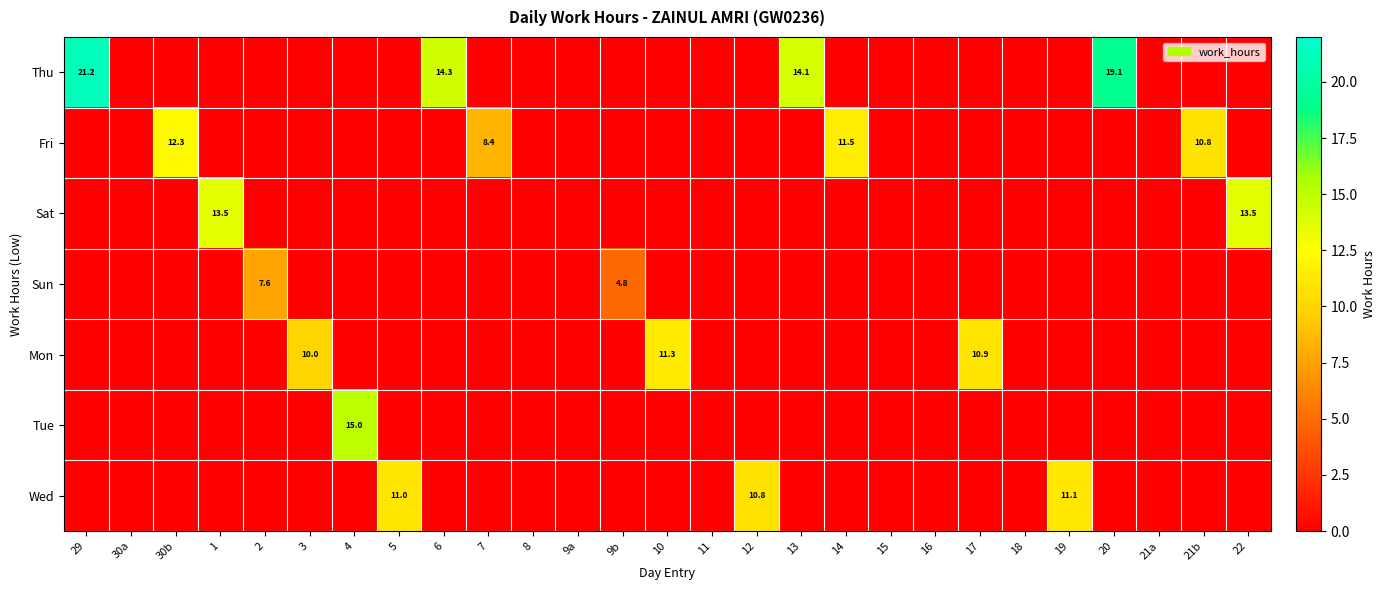

How many positive values does the Sat series have?

2